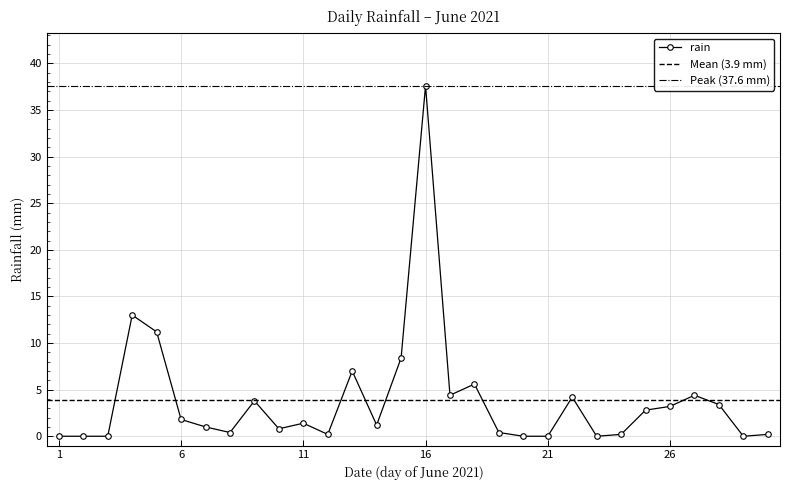

True or false: there are more than 0 points higher than both neighbors.

True